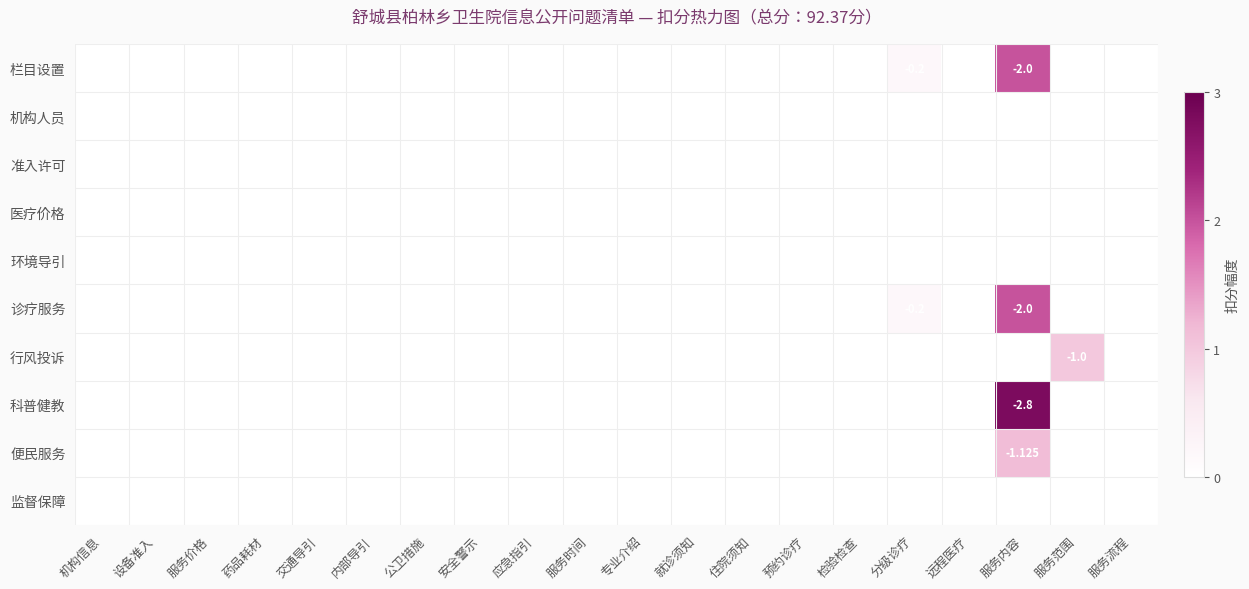

At how many categories does at least one series exceed 1?

1